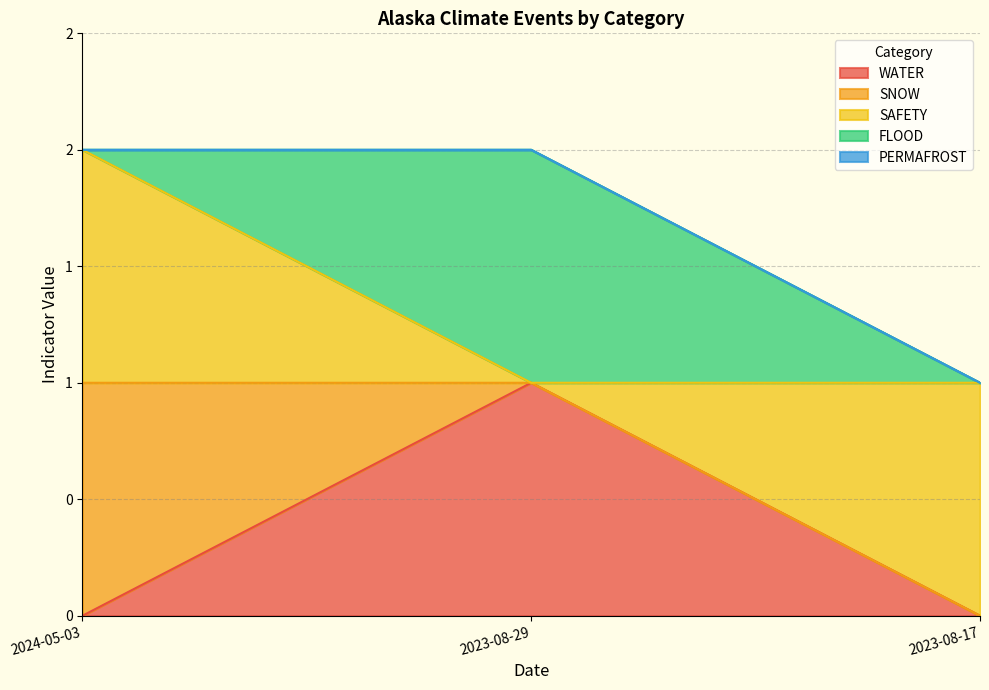

True or false: WATER has a value of 1 at 2023-08-29.

True